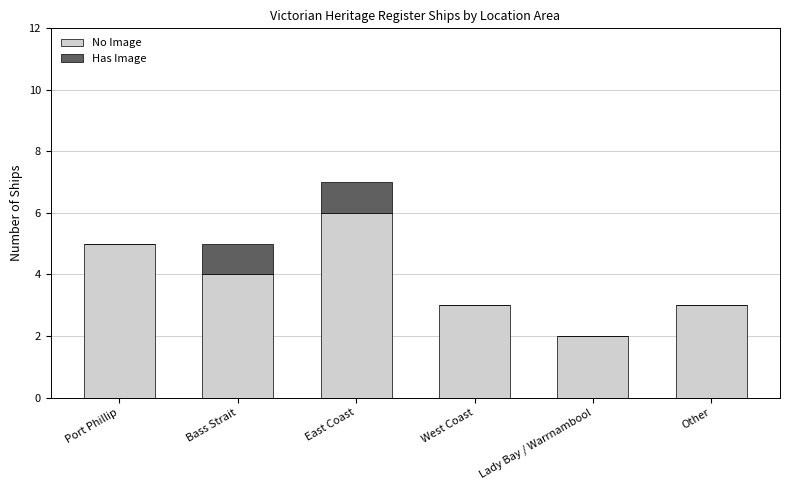

At which label does No Image reach its peak?

East Coast